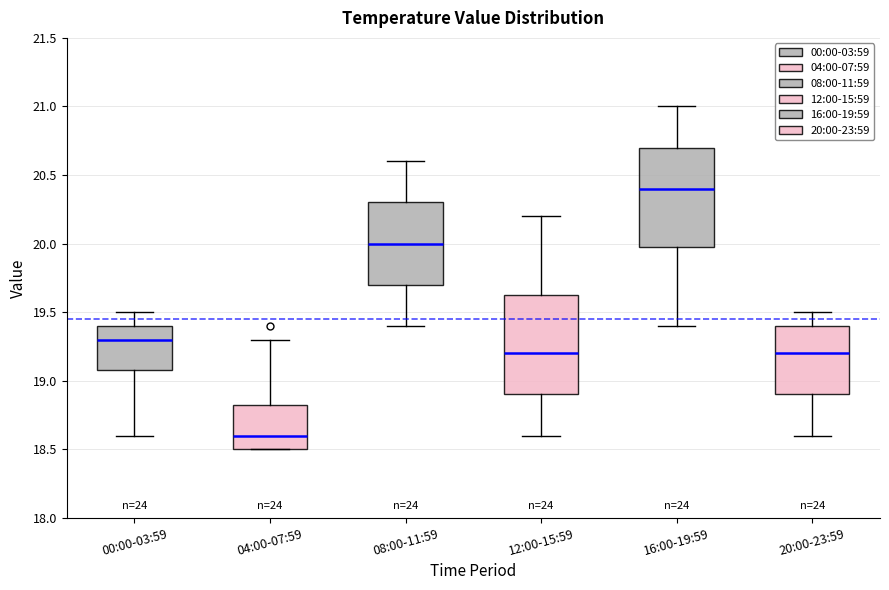

Where does the upper whisker of the box for 12:00-15:59 end on the y-axis? The values are not printed on the chart, so give them approximately, as read against the axis.

20.20